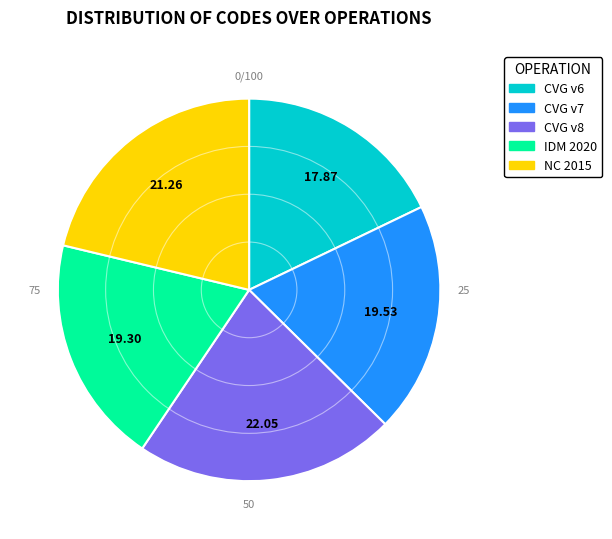

Does any single category account for the majority?

No